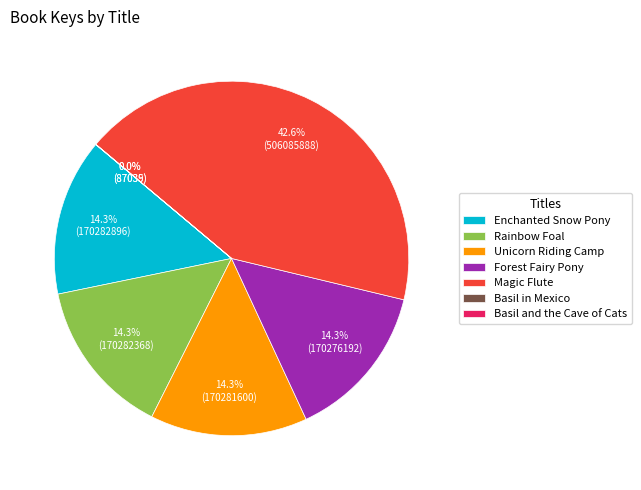

True or false: Enchanted Snow Pony accounts for 14% of the total.

True